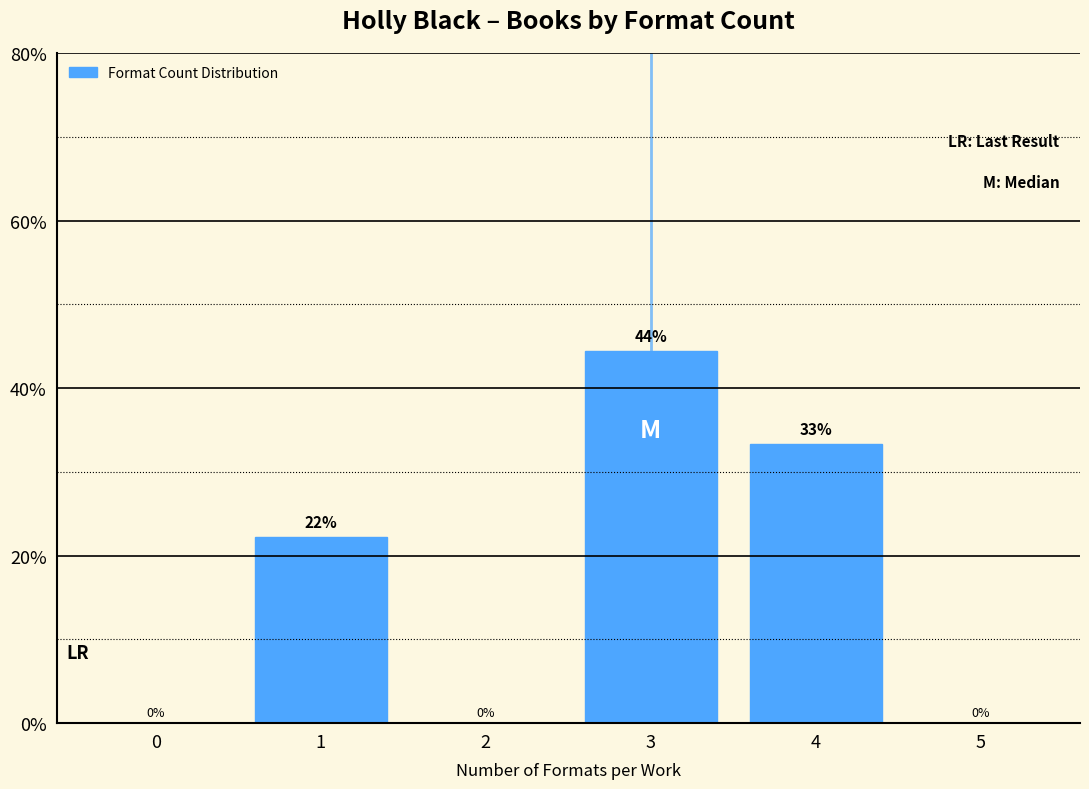

Between 3 and 4, which is larger?

3